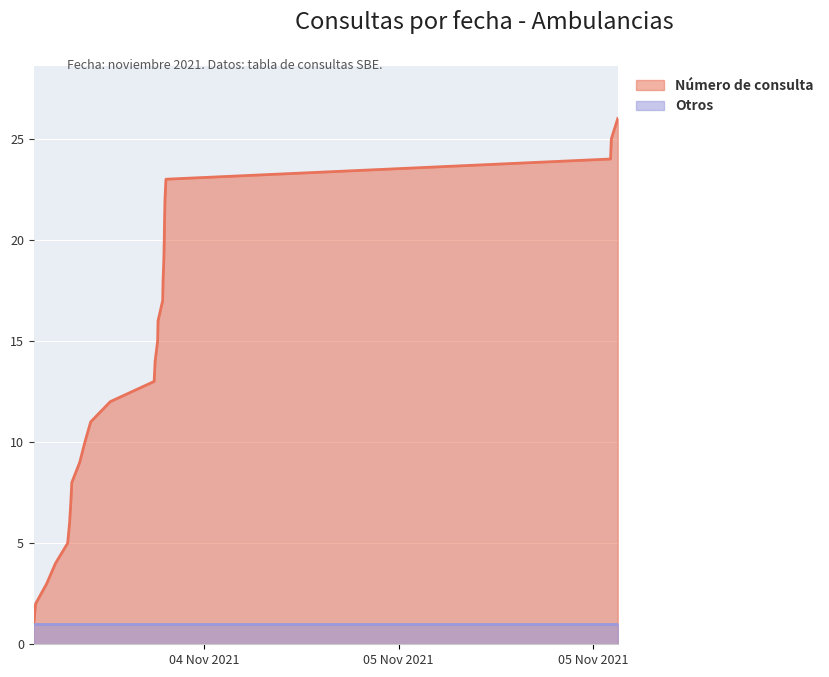

How many data points are less than 14?

13